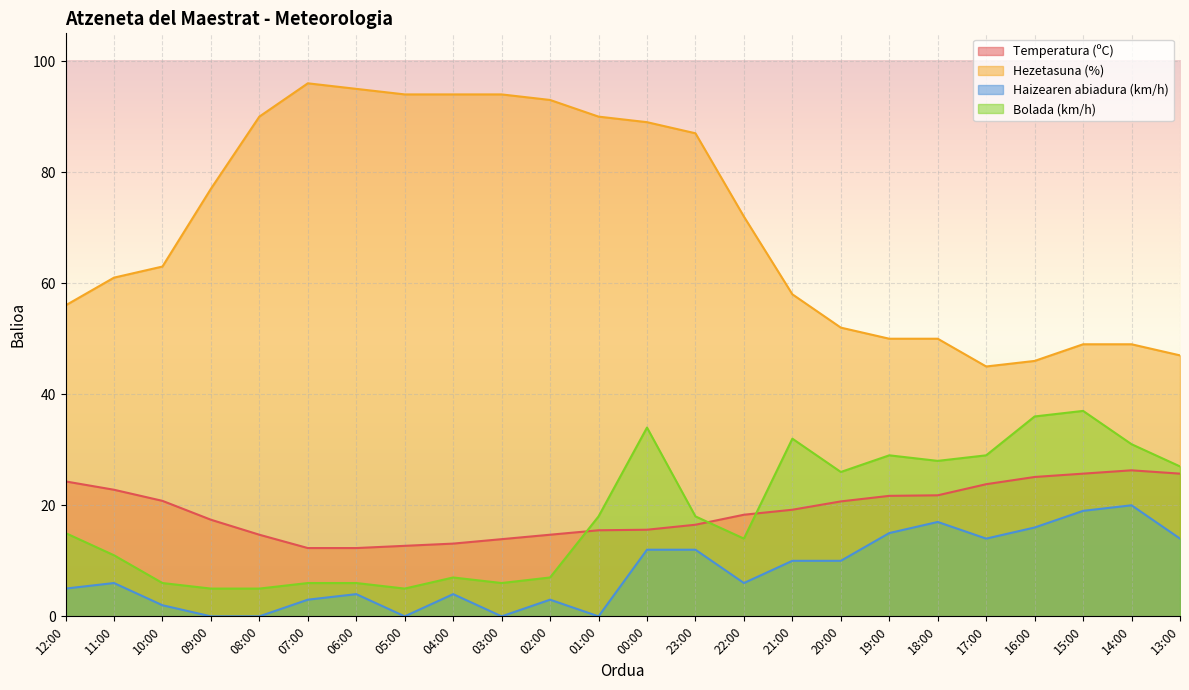

At which label does Bolada (km/h) reach its minimum?

09:00